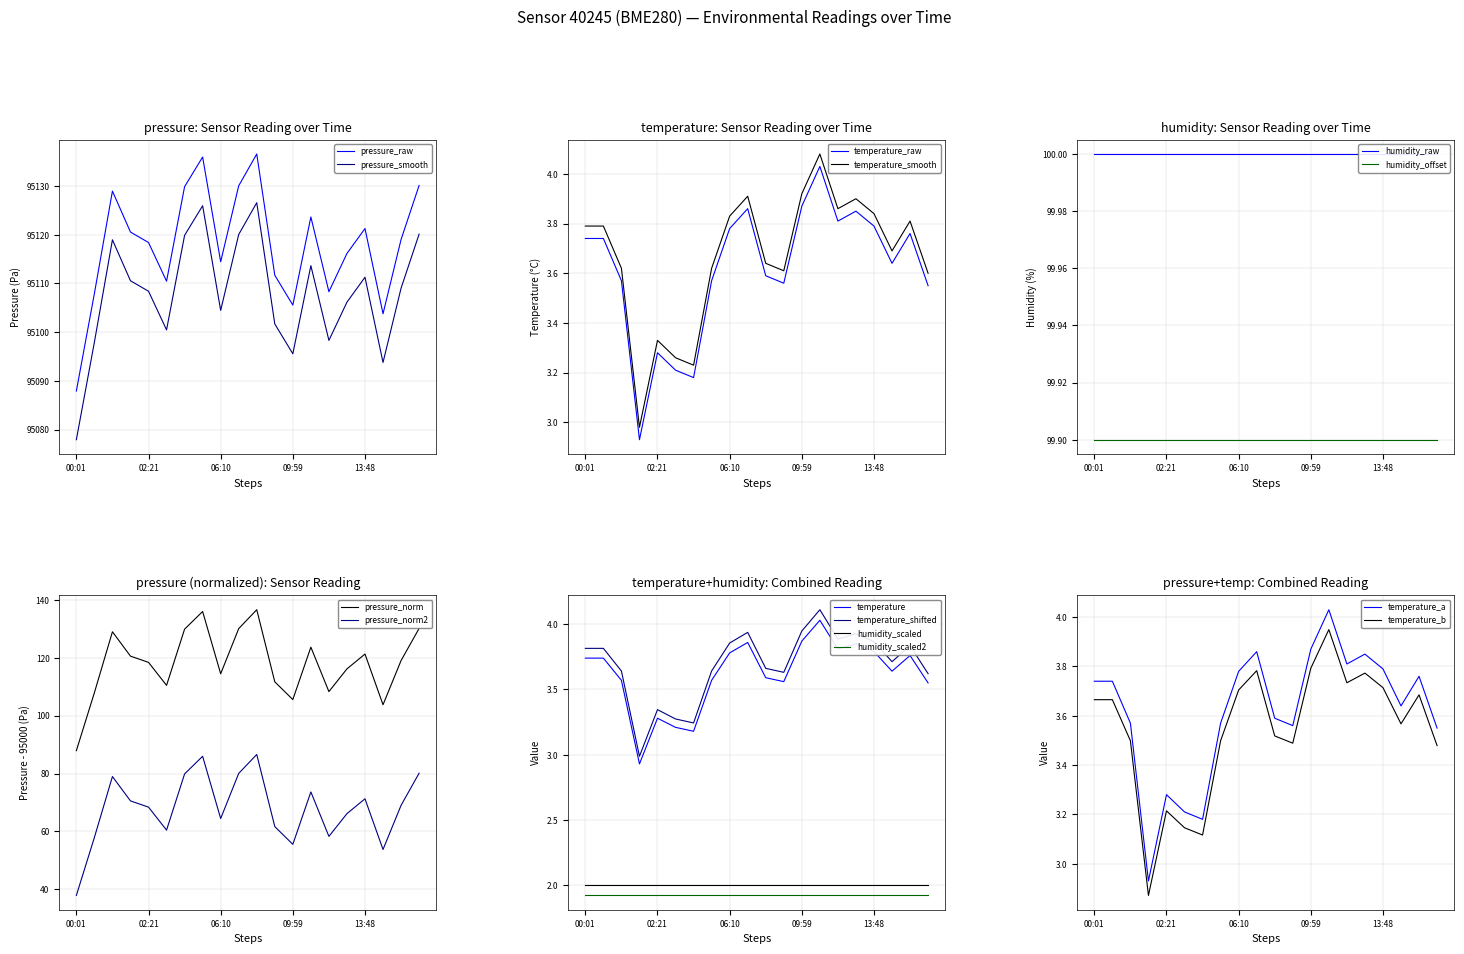

What is the minimum value for pressure_smooth?

95077.9